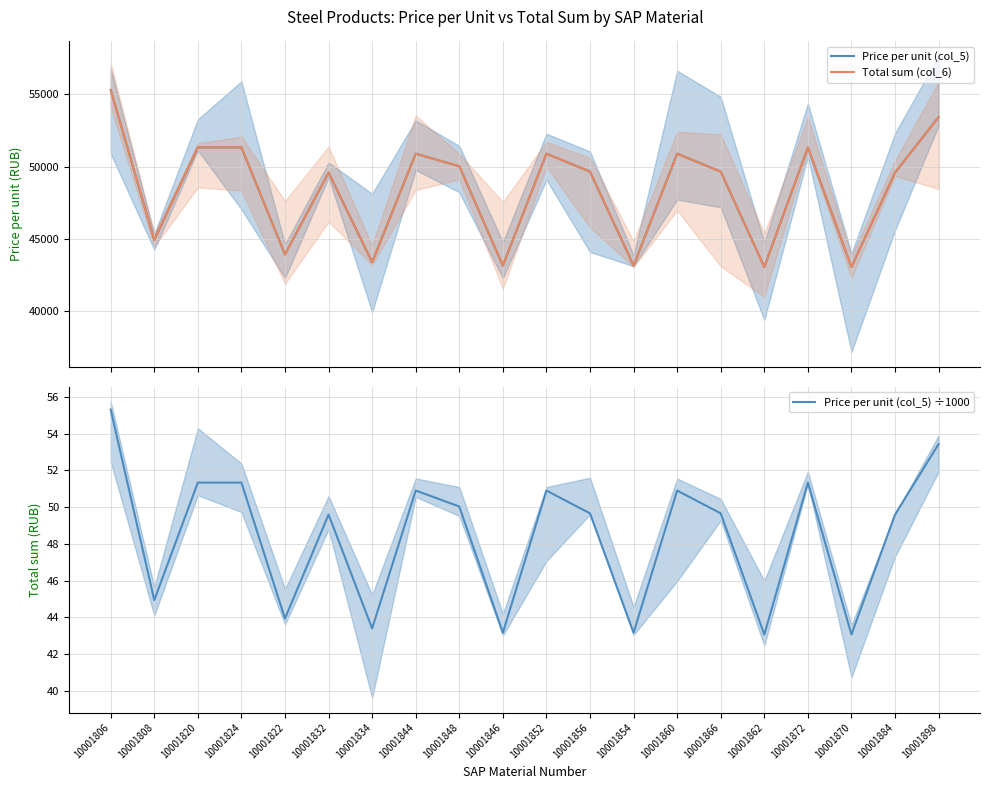

The value of Price per unit (col_5) at 10001852 is 84759.2. True or false?

False